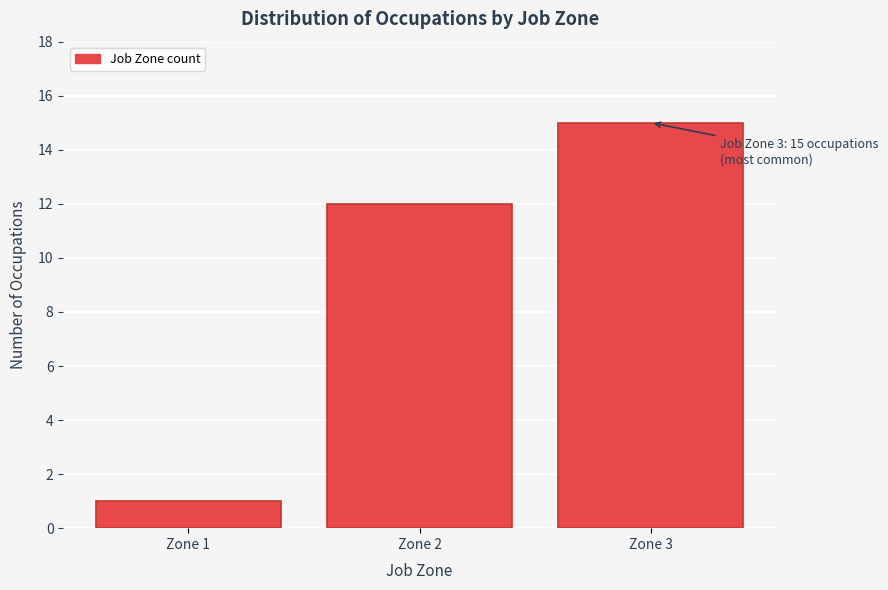

Reading right to left, extract all data points from this chart.

15	12	1